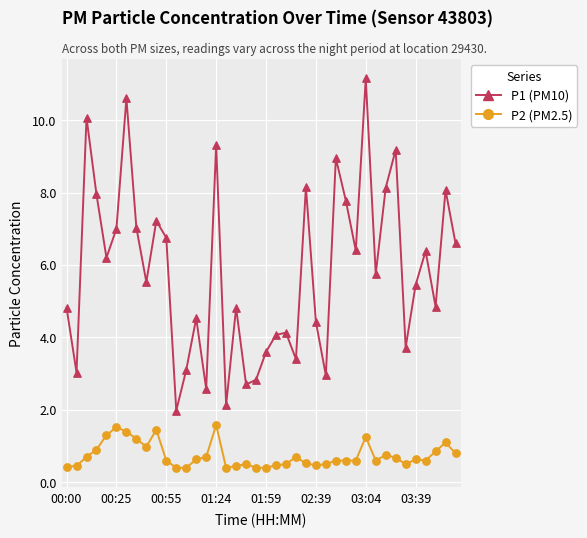

What is the maximum value shown in the chart?

11.2